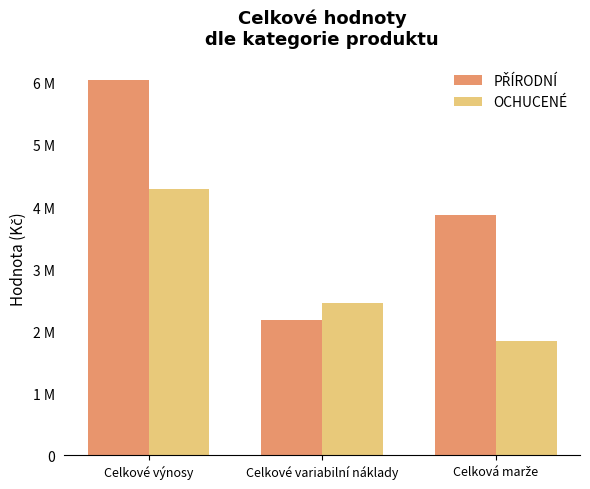

At which label does PŘÍRODNÍ first exceed 3876000?

Celkové výnosy